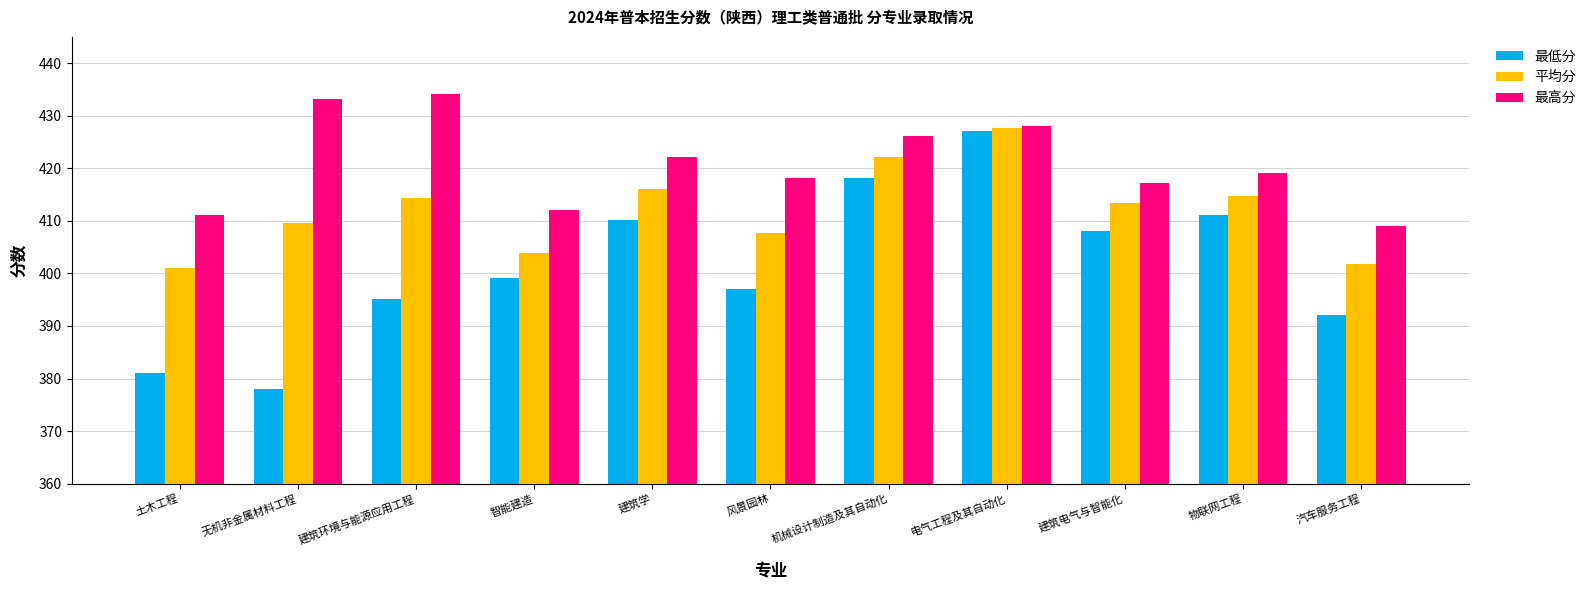

How many data points in 最高分 are above 419?

6